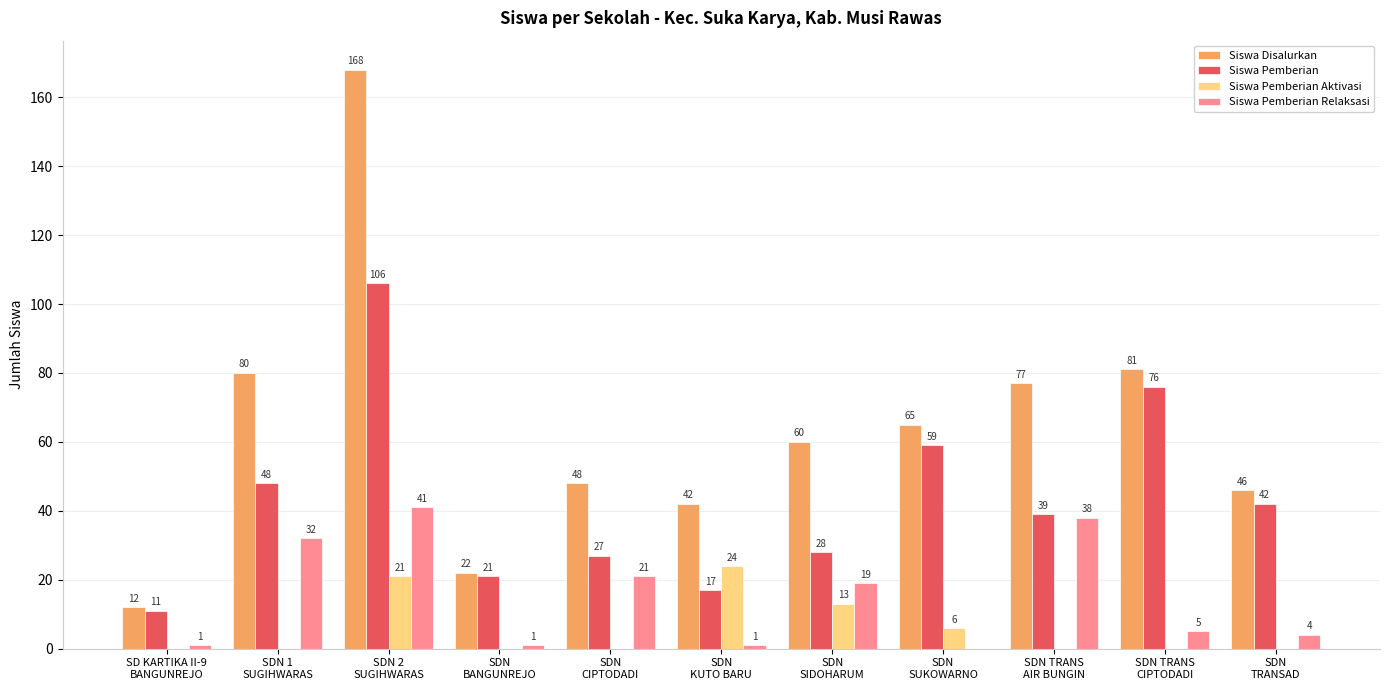

Which series has the widest spread of values?

Siswa Disalurkan